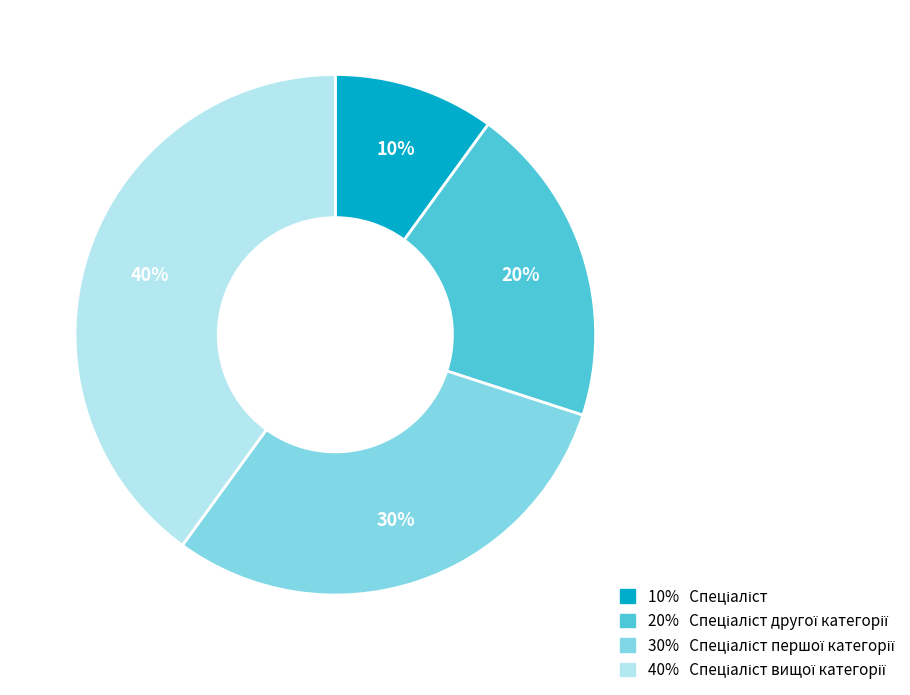

Count the number of slices in the pie.

4